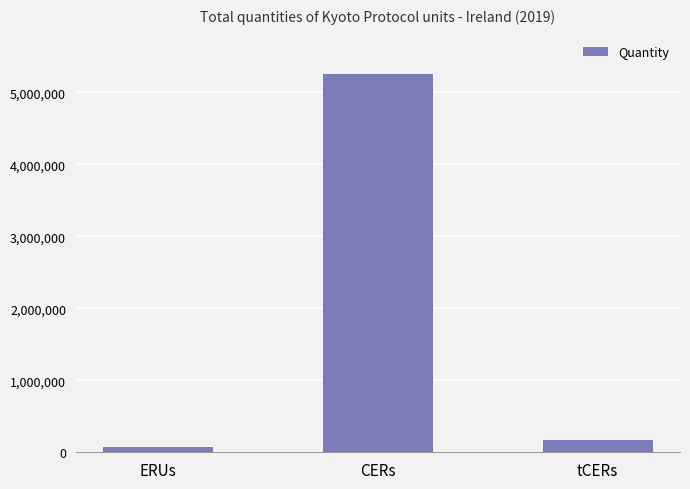

Rank the categories by value from lowest to highest.

ERUs, tCERs, CERs